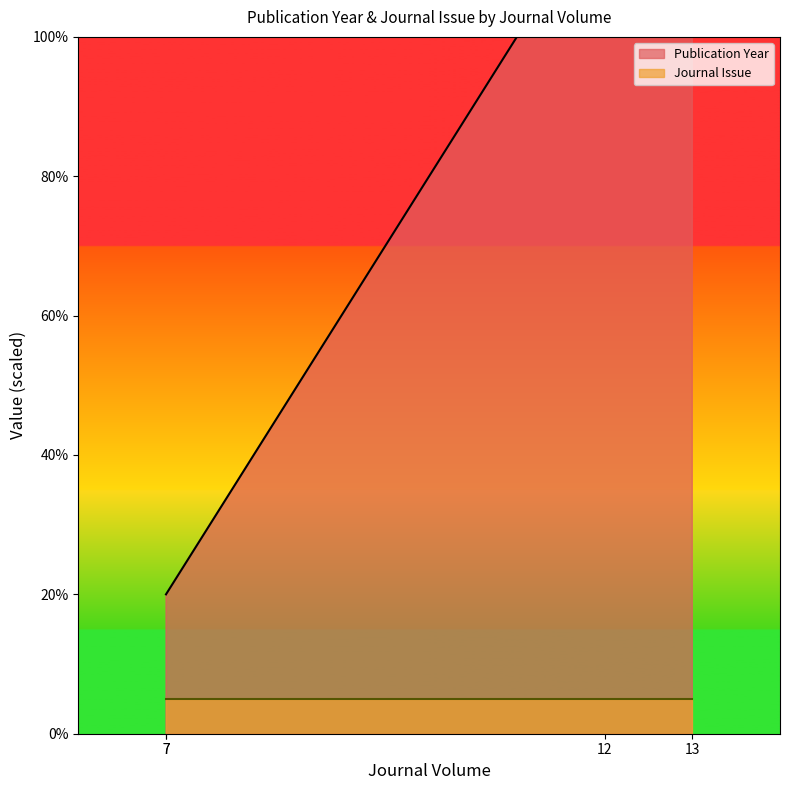

What is the sum of the values at 7 and 12?

140